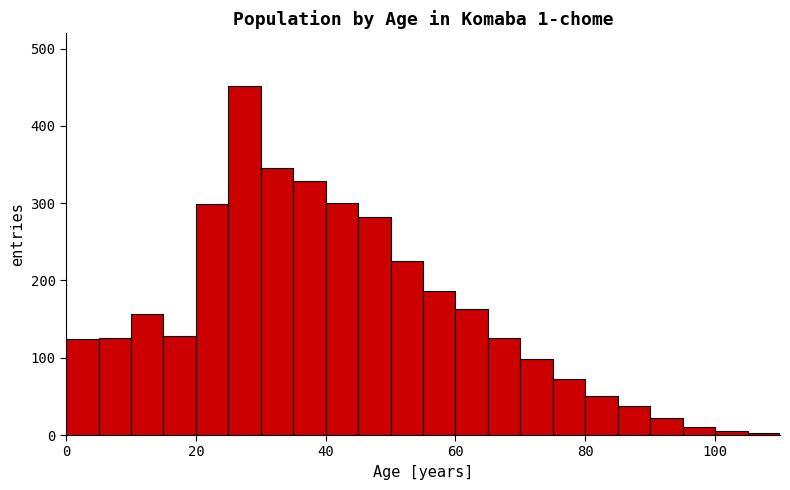

Around what value on the x-axis is the tallest bar? Give the approximate position of its centre, as read against the axis.

28